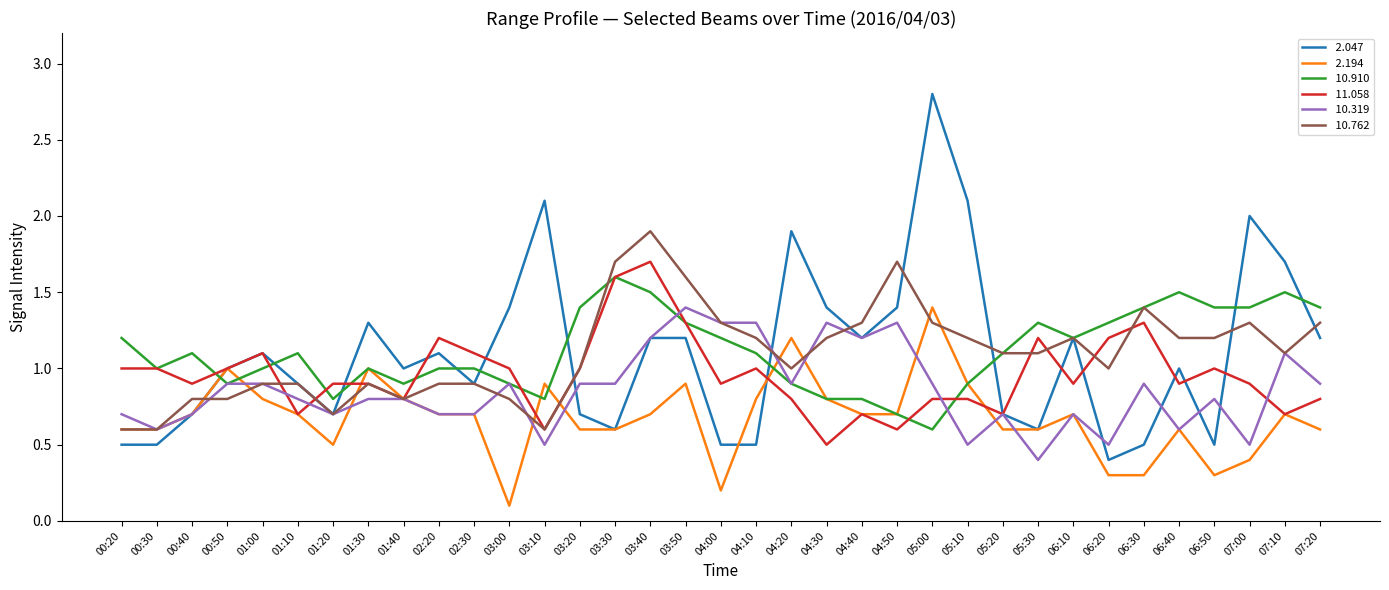

What is the total value across all series at 01:00?

5.8